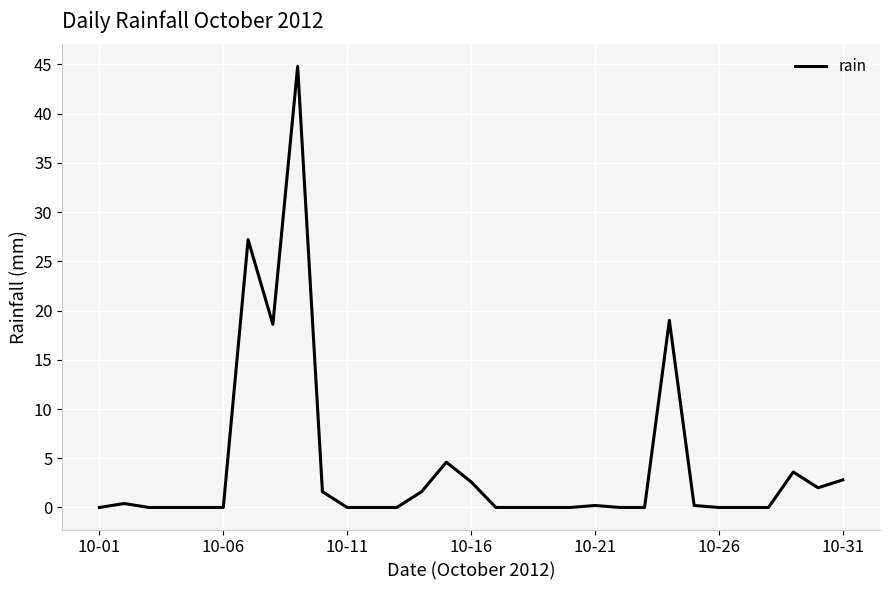

What is the greatest value displayed?

44.8